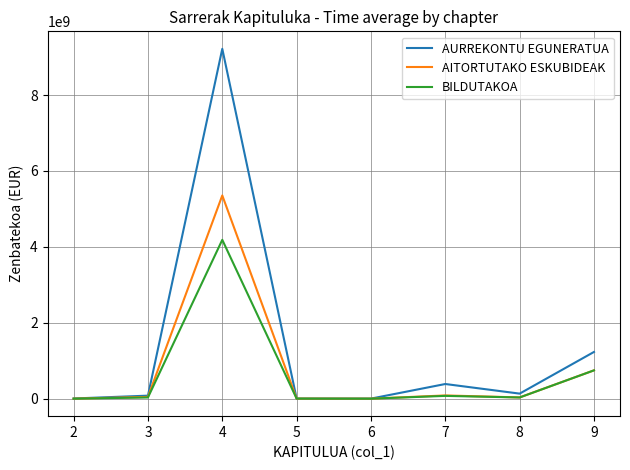

What is the greatest value displayed?

9216517592